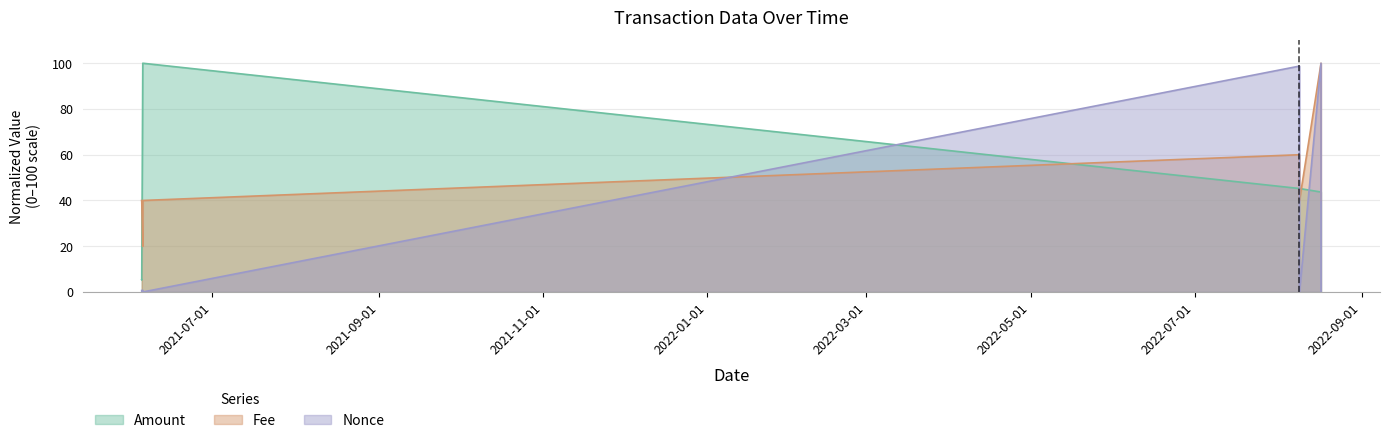

What is the minimum value for Fee?

20.0